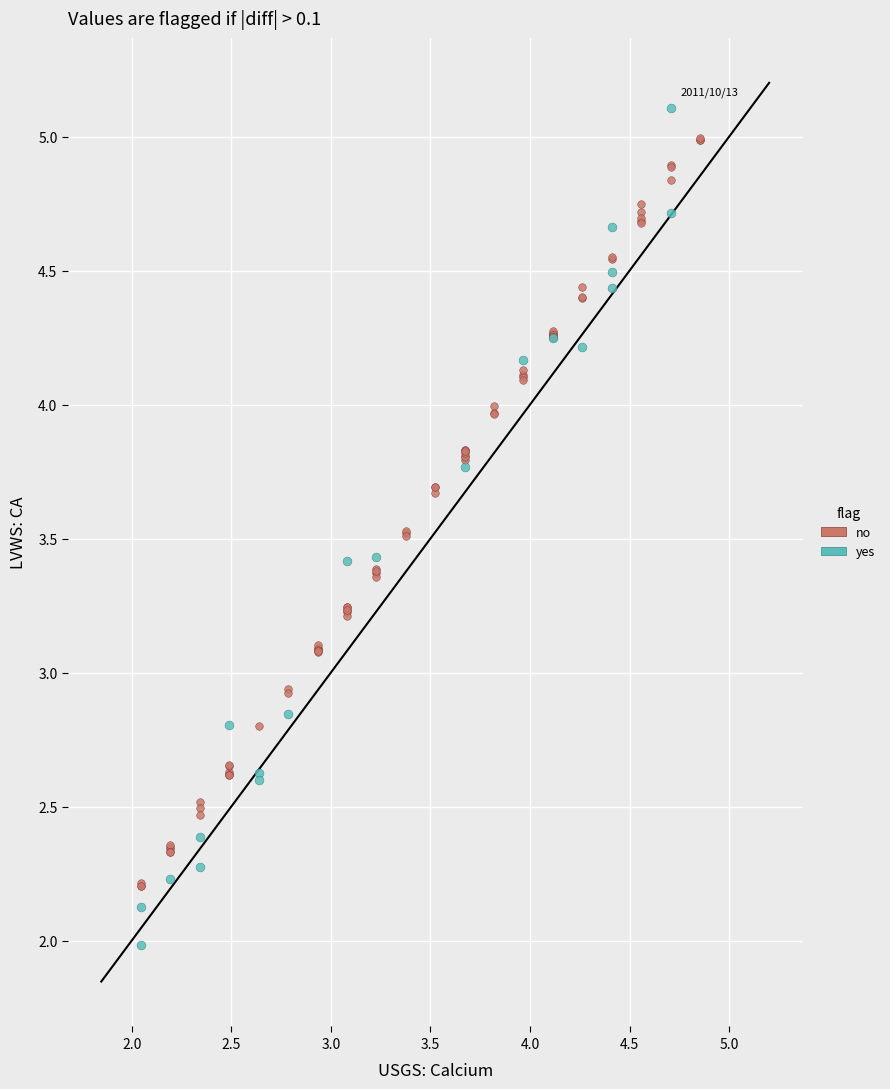

Which series reaches the minimum Y coordinate?

yes